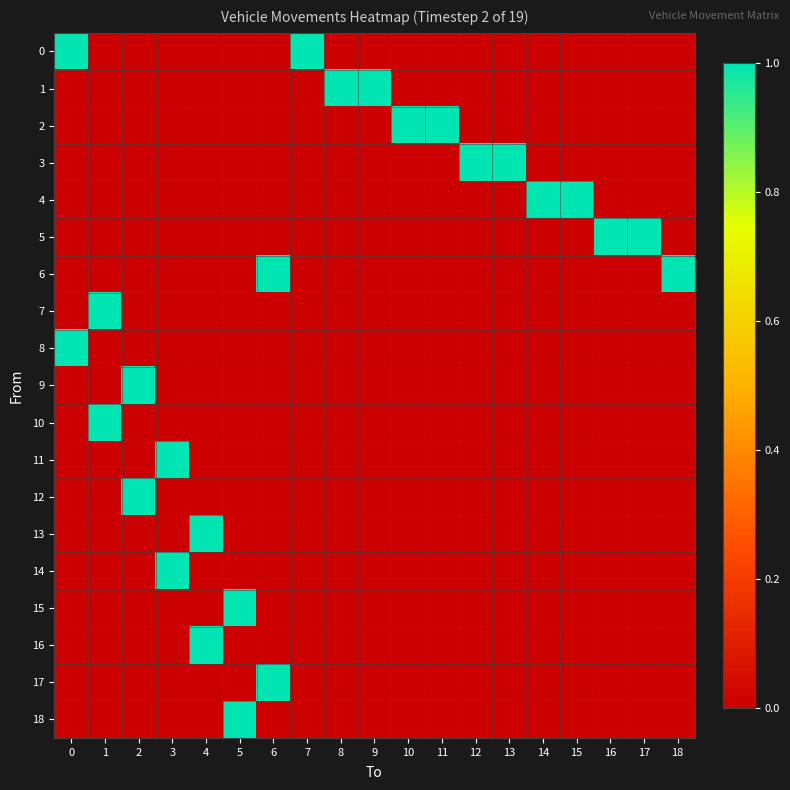

Reading left to right, list all the values displayed in this chart.

0: 0=1	1=0	2=0	3=0	4=0	5=0	6=0	7=1	8=0	9=0	10=0	11=0	12=0	13=0	14=0	15=0	16=0	17=0	18=0
1: 0=0	1=0	2=0	3=0	4=0	5=0	6=0	7=0	8=1	9=1	10=0	11=0	12=0	13=0	14=0	15=0	16=0	17=0	18=0
2: 0=0	1=0	2=0	3=0	4=0	5=0	6=0	7=0	8=0	9=0	10=1	11=1	12=0	13=0	14=0	15=0	16=0	17=0	18=0
3: 0=0	1=0	2=0	3=0	4=0	5=0	6=0	7=0	8=0	9=0	10=0	11=0	12=1	13=1	14=0	15=0	16=0	17=0	18=0
4: 0=0	1=0	2=0	3=0	4=0	5=0	6=0	7=0	8=0	9=0	10=0	11=0	12=0	13=0	14=1	15=1	16=0	17=0	18=0
5: 0=0	1=0	2=0	3=0	4=0	5=0	6=0	7=0	8=0	9=0	10=0	11=0	12=0	13=0	14=0	15=0	16=1	17=1	18=0
6: 0=0	1=0	2=0	3=0	4=0	5=0	6=1	7=0	8=0	9=0	10=0	11=0	12=0	13=0	14=0	15=0	16=0	17=0	18=1
7: 0=0	1=1	2=0	3=0	4=0	5=0	6=0	7=0	8=0	9=0	10=0	11=0	12=0	13=0	14=0	15=0	16=0	17=0	18=0
8: 0=1	1=0	2=0	3=0	4=0	5=0	6=0	7=0	8=0	9=0	10=0	11=0	12=0	13=0	14=0	15=0	16=0	17=0	18=0
9: 0=0	1=0	2=1	3=0	4=0	5=0	6=0	7=0	8=0	9=0	10=0	11=0	12=0	13=0	14=0	15=0	16=0	17=0	18=0
10: 0=0	1=1	2=0	3=0	4=0	5=0	6=0	7=0	8=0	9=0	10=0	11=0	12=0	13=0	14=0	15=0	16=0	17=0	18=0
11: 0=0	1=0	2=0	3=1	4=0	5=0	6=0	7=0	8=0	9=0	10=0	11=0	12=0	13=0	14=0	15=0	16=0	17=0	18=0
12: 0=0	1=0	2=1	3=0	4=0	5=0	6=0	7=0	8=0	9=0	10=0	11=0	12=0	13=0	14=0	15=0	16=0	17=0	18=0
13: 0=0	1=0	2=0	3=0	4=1	5=0	6=0	7=0	8=0	9=0	10=0	11=0	12=0	13=0	14=0	15=0	16=0	17=0	18=0
14: 0=0	1=0	2=0	3=1	4=0	5=0	6=0	7=0	8=0	9=0	10=0	11=0	12=0	13=0	14=0	15=0	16=0	17=0	18=0
15: 0=0	1=0	2=0	3=0	4=0	5=1	6=0	7=0	8=0	9=0	10=0	11=0	12=0	13=0	14=0	15=0	16=0	17=0	18=0
16: 0=0	1=0	2=0	3=0	4=1	5=0	6=0	7=0	8=0	9=0	10=0	11=0	12=0	13=0	14=0	15=0	16=0	17=0	18=0
17: 0=0	1=0	2=0	3=0	4=0	5=0	6=1	7=0	8=0	9=0	10=0	11=0	12=0	13=0	14=0	15=0	16=0	17=0	18=0
18: 0=0	1=0	2=0	3=0	4=0	5=1	6=0	7=0	8=0	9=0	10=0	11=0	12=0	13=0	14=0	15=0	16=0	17=0	18=0